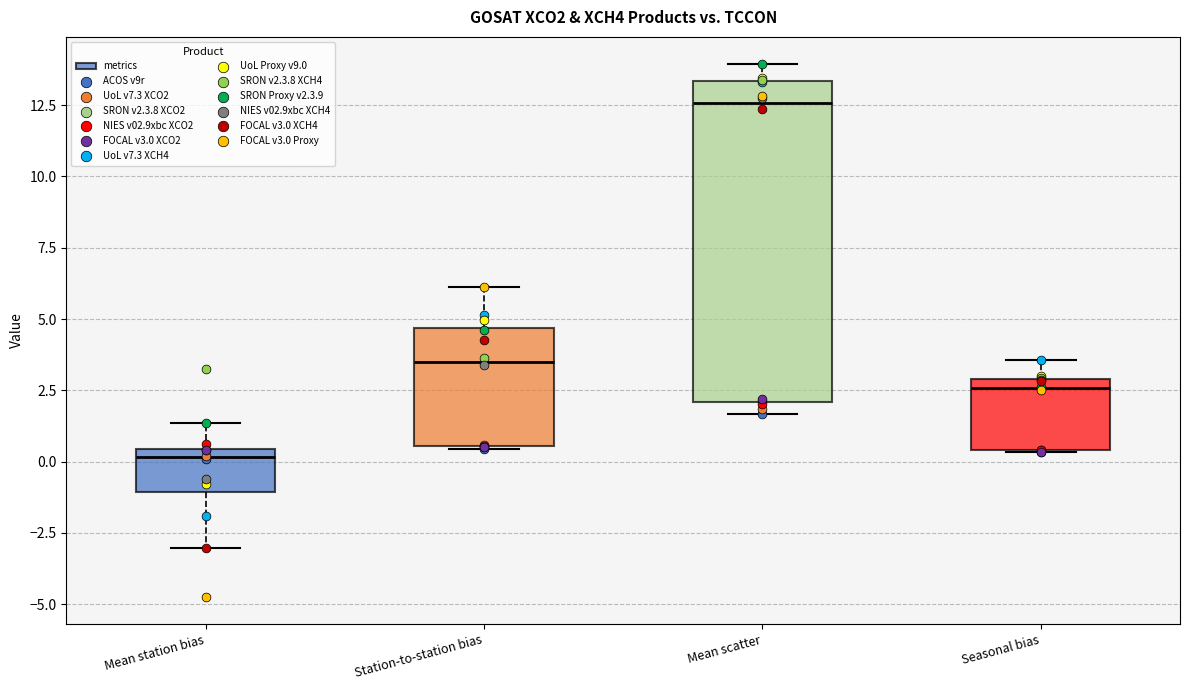

Which box has the highest median line?

Mean scatter